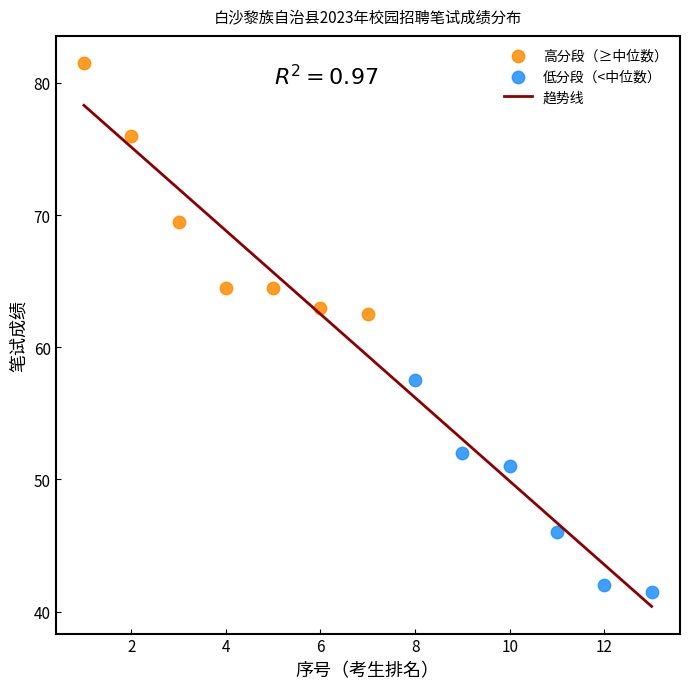

Which series contains the lowest Y value?

低分段（<中位数）